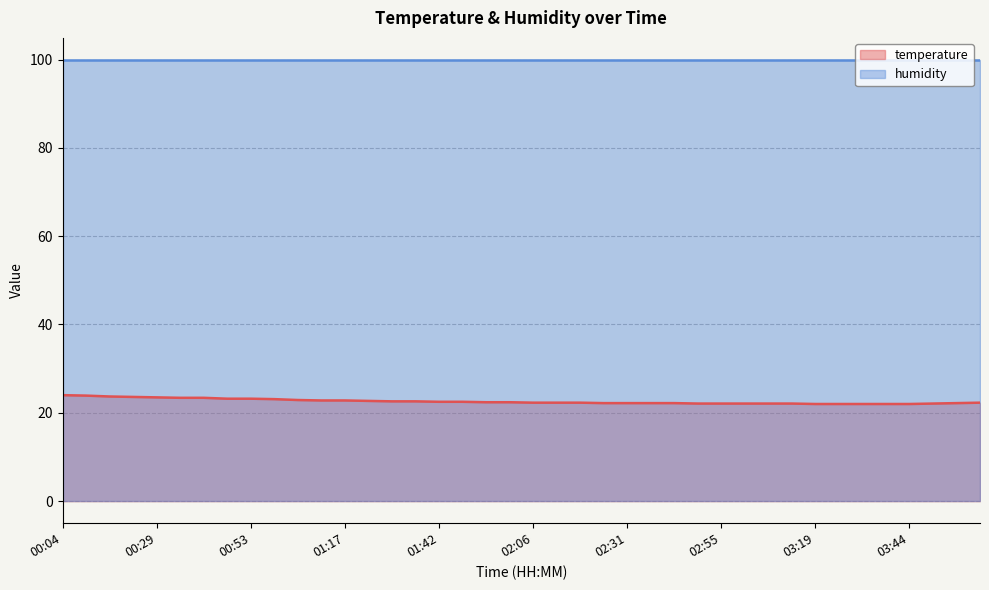

What is the difference between the maximum and minimum values?

2.0